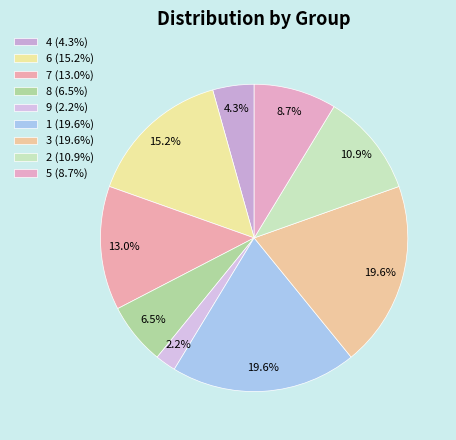

Count the number of slices in the pie.

9